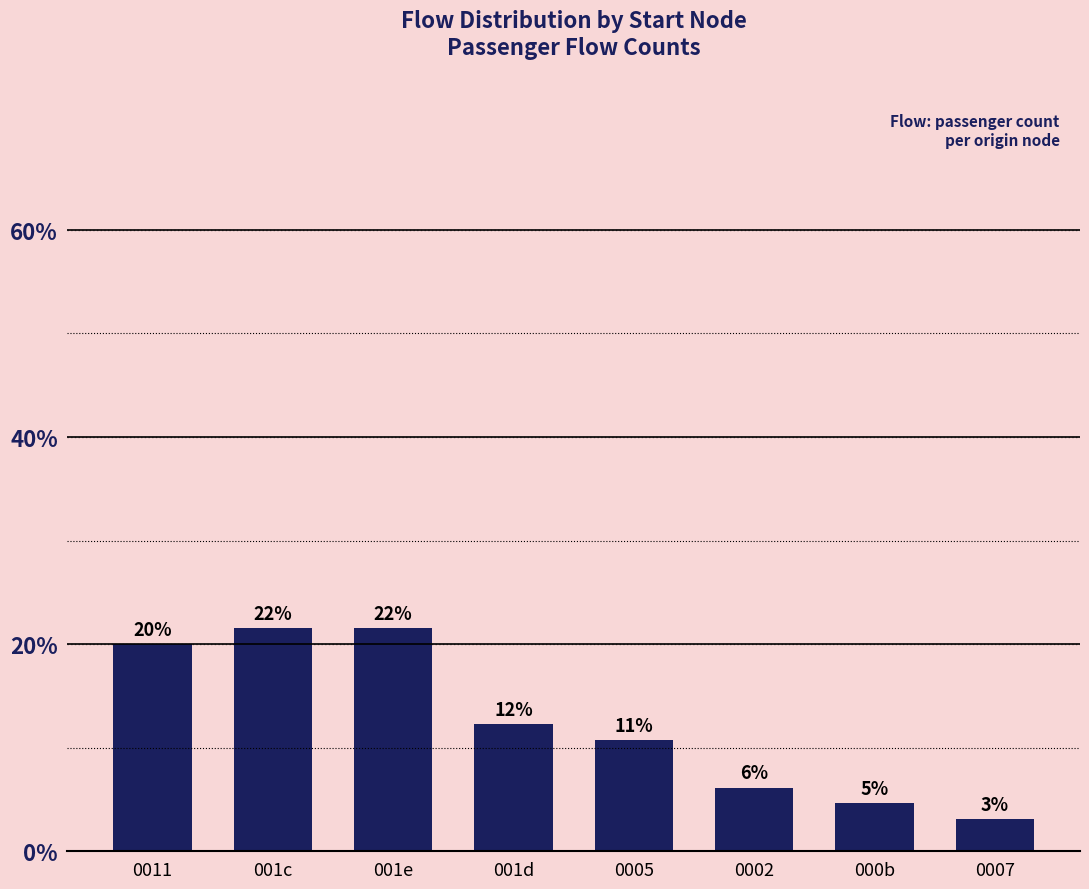

Does the chart contain any negative values?

No